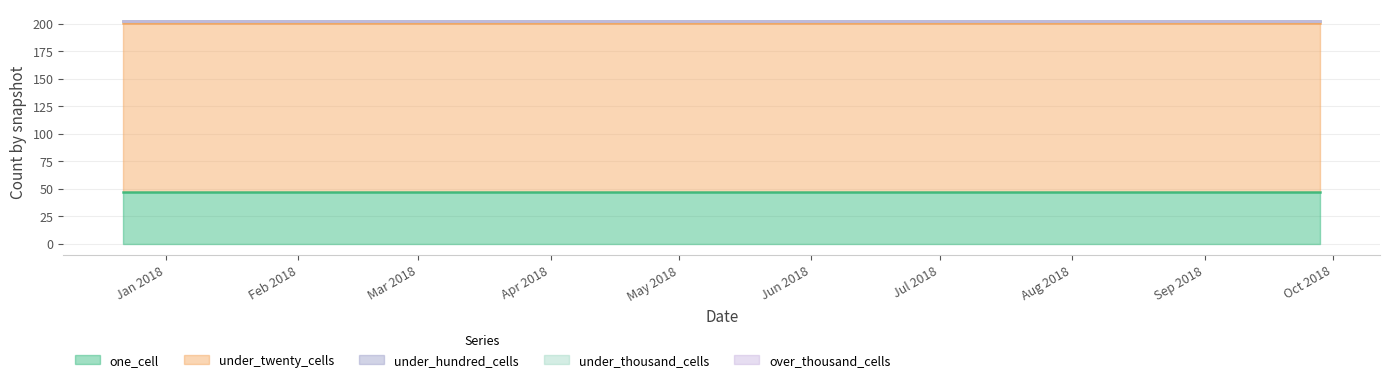

List the labels in order of under_hundred_cells value, smallest first.

2017-12-22, 2018-04-09, 2018-07-11, 2018-09-28